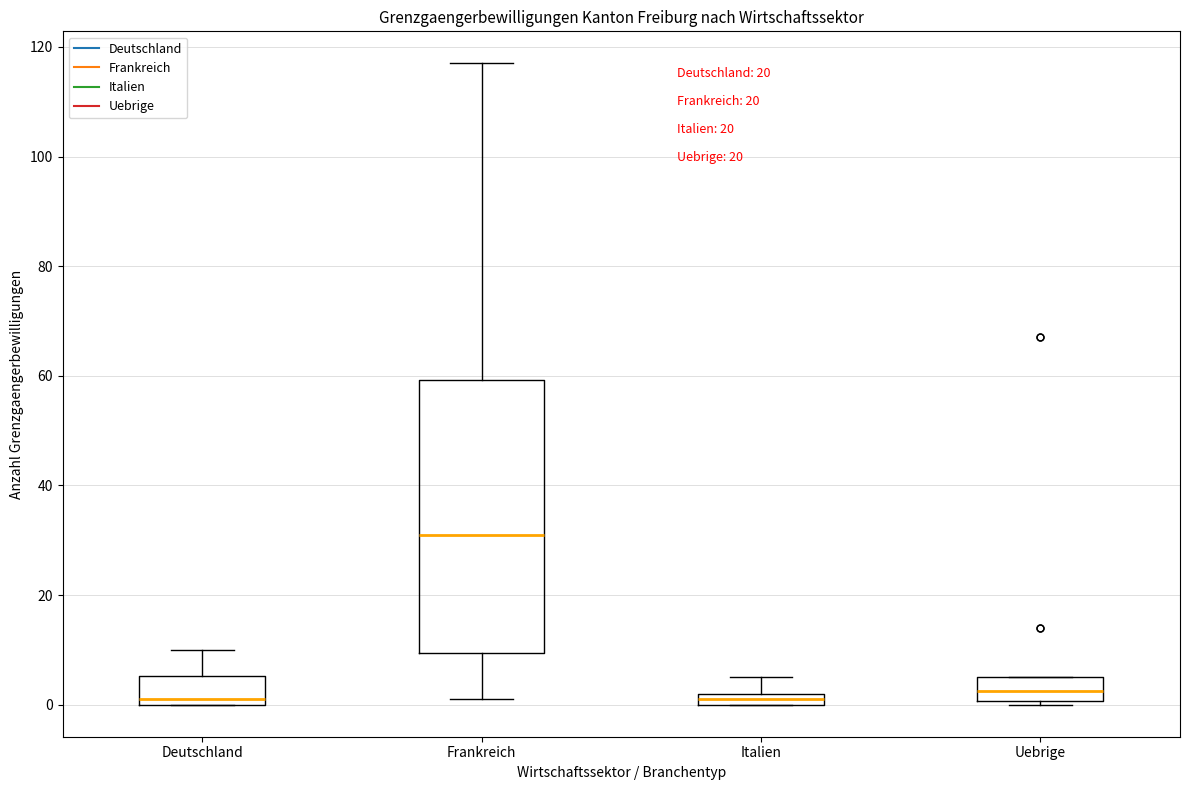

Comparing the boxes themselves (not the whiskers), which one is the tallest?

Frankreich